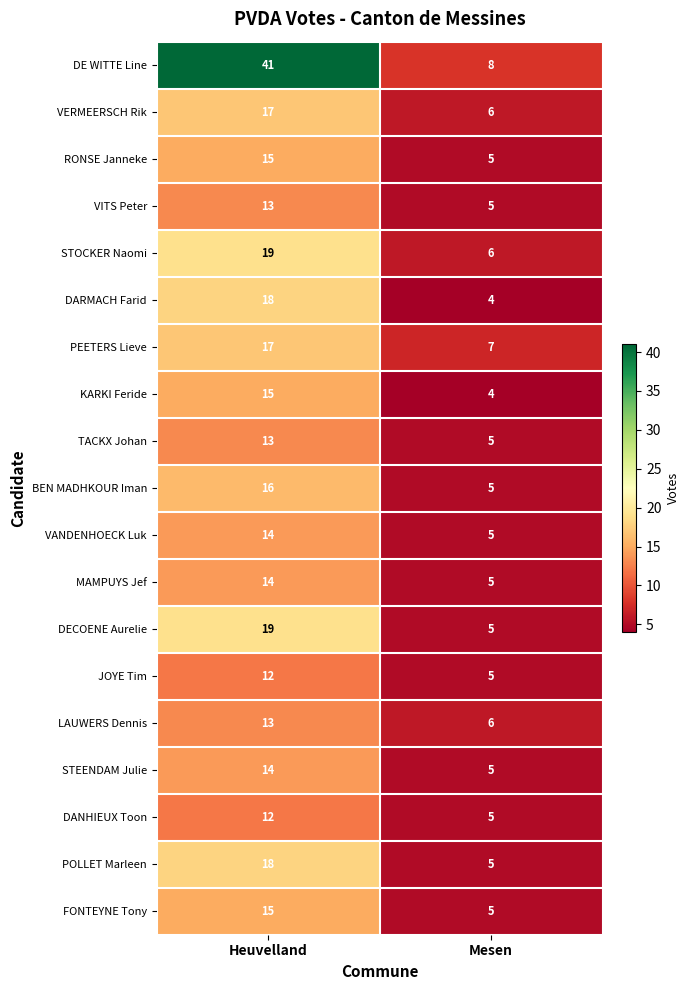

At which category does the chart reach its minimum across all series?

Mesen